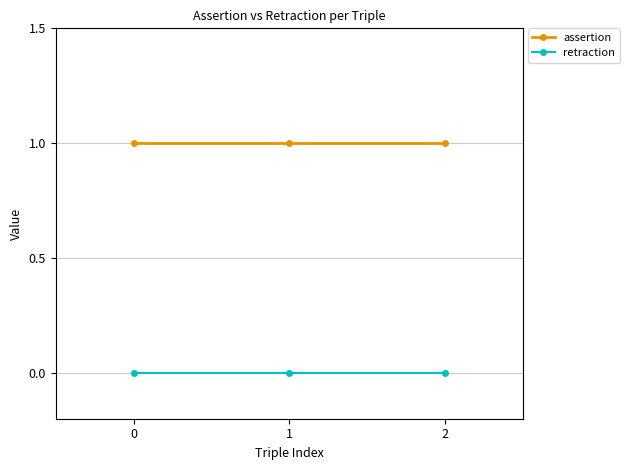

Is the value of retraction at 0 greater than the value of assertion at 0?

No